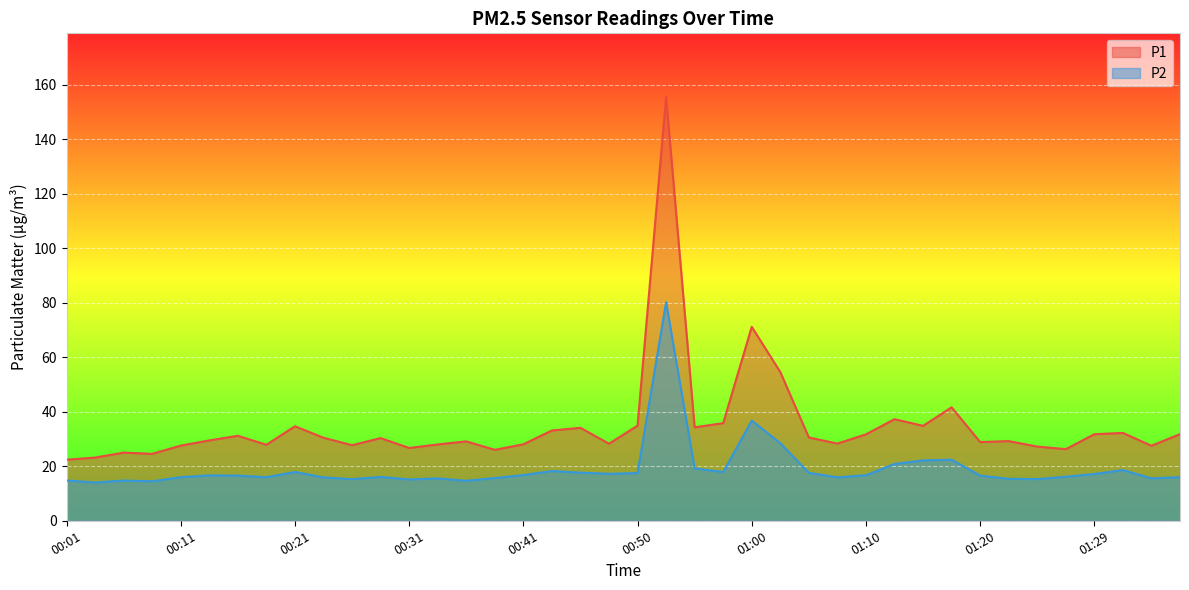

How many data points in P2 are less than 16?

14